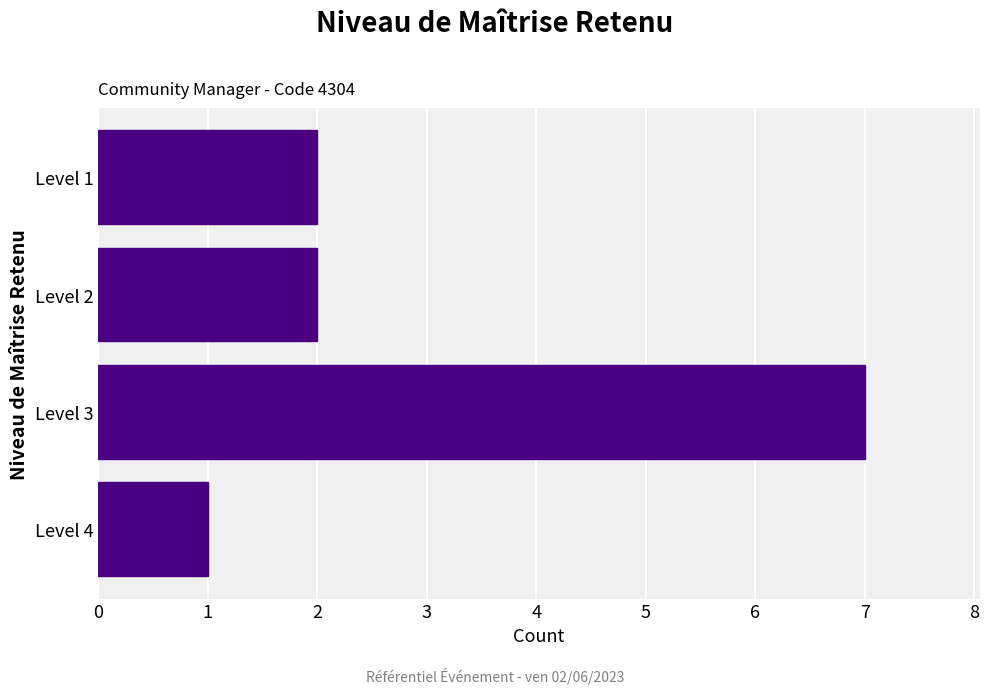

Which label corresponds to the smallest value in the chart?

Level 4